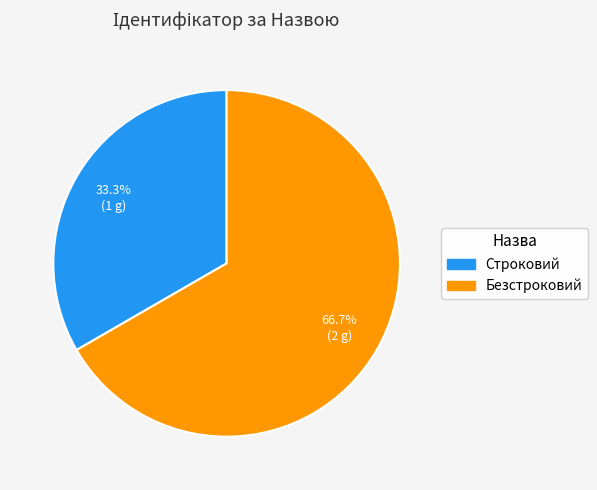

True or false: Строковий accounts for 26% of the total.

False